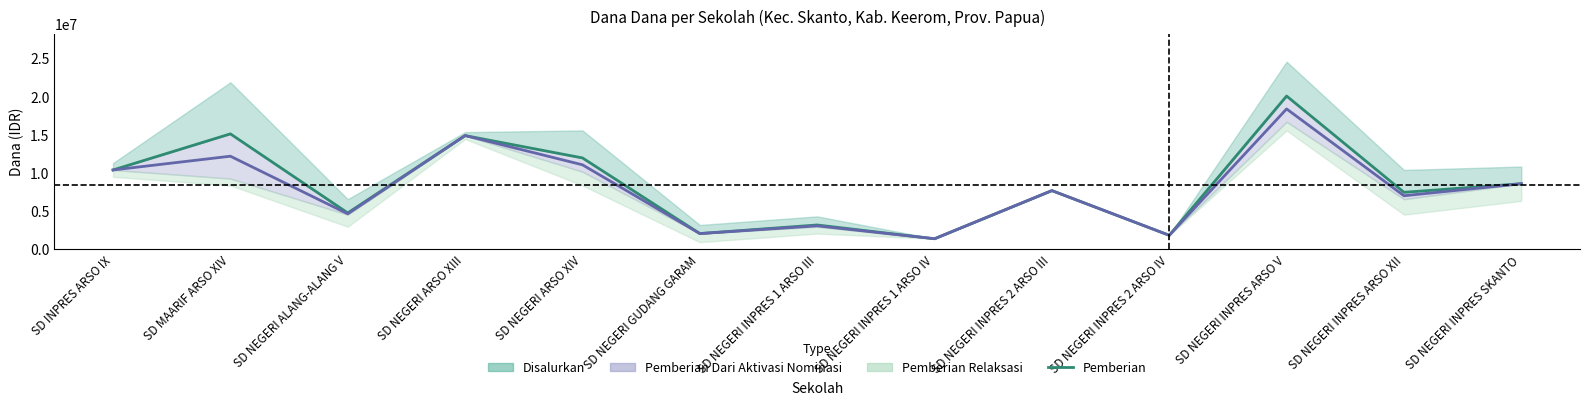

What is the difference between the maximum and minimum values?

18675000